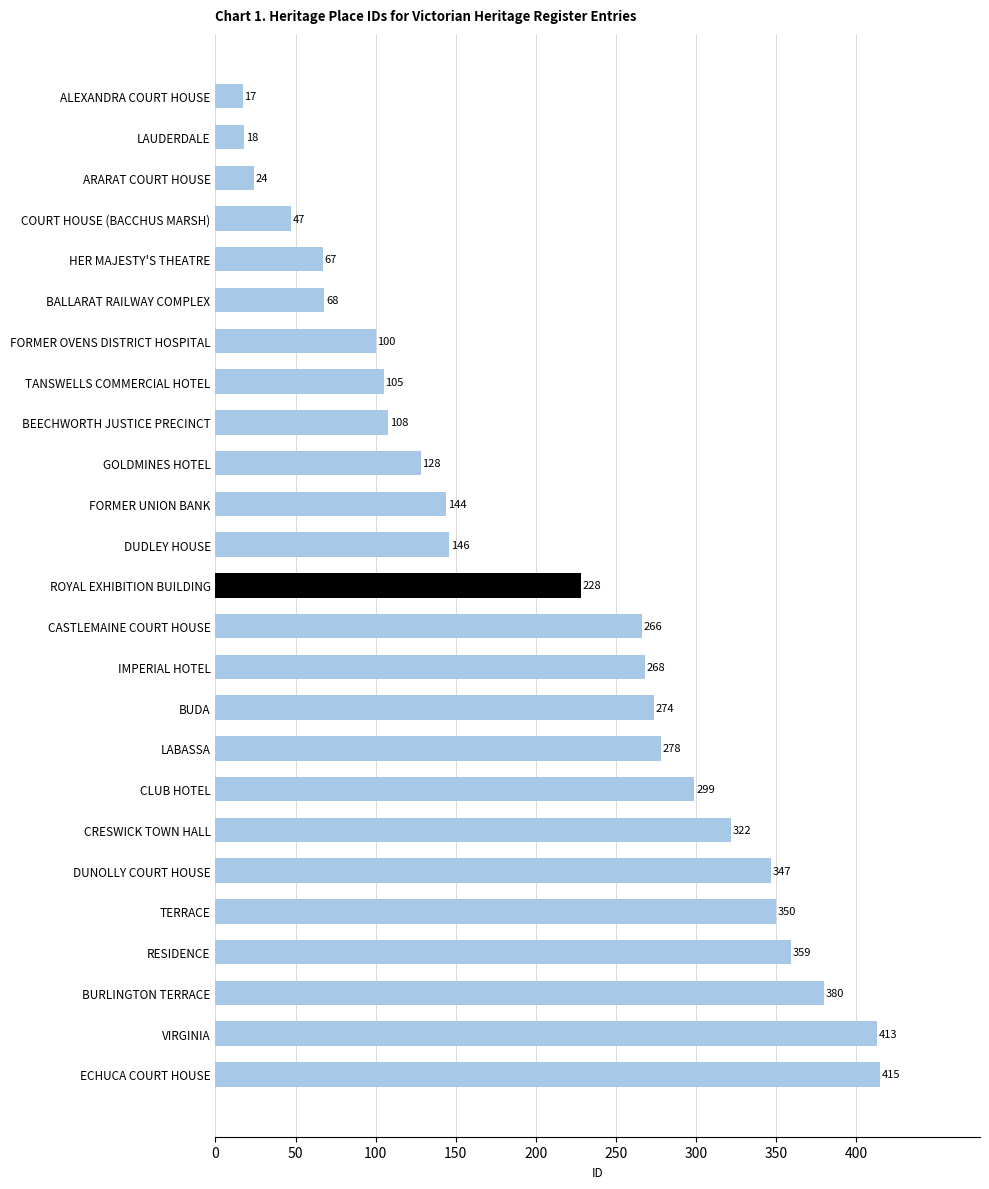

True or false: the data shows 322 at CRESWICK TOWN HALL.

True